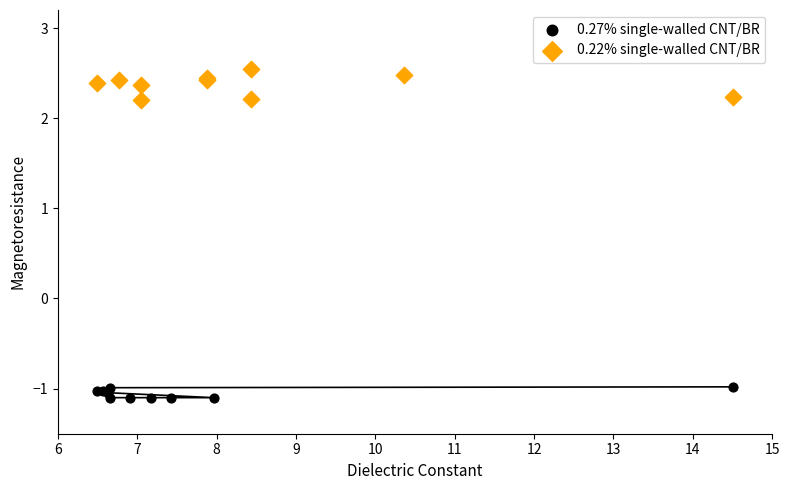

Which series contains the highest Y value?

0.22% single-walled CNT/BR